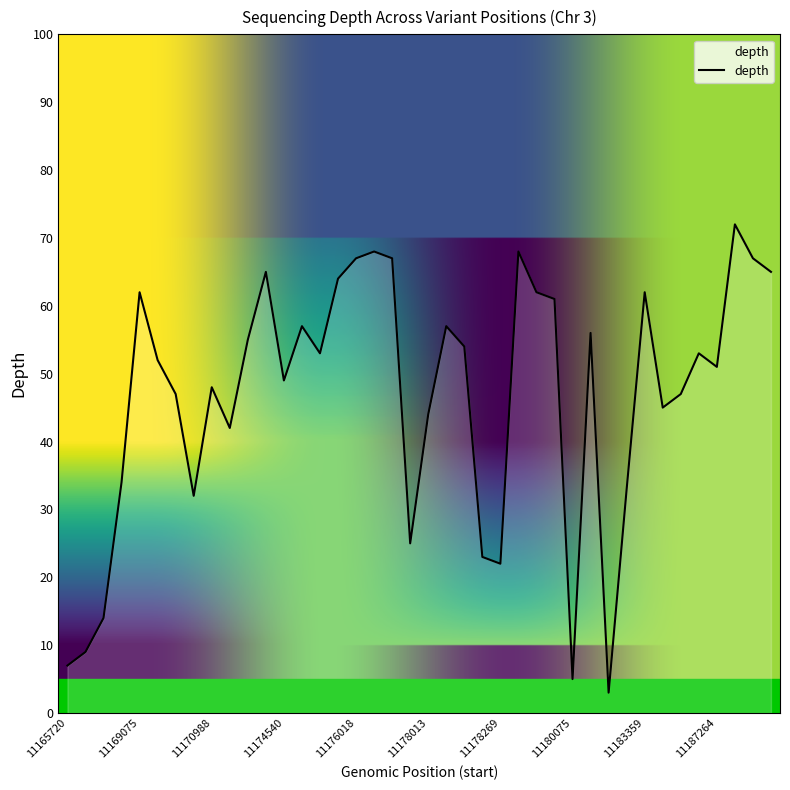

What is the difference between the maximum and minimum values?

69